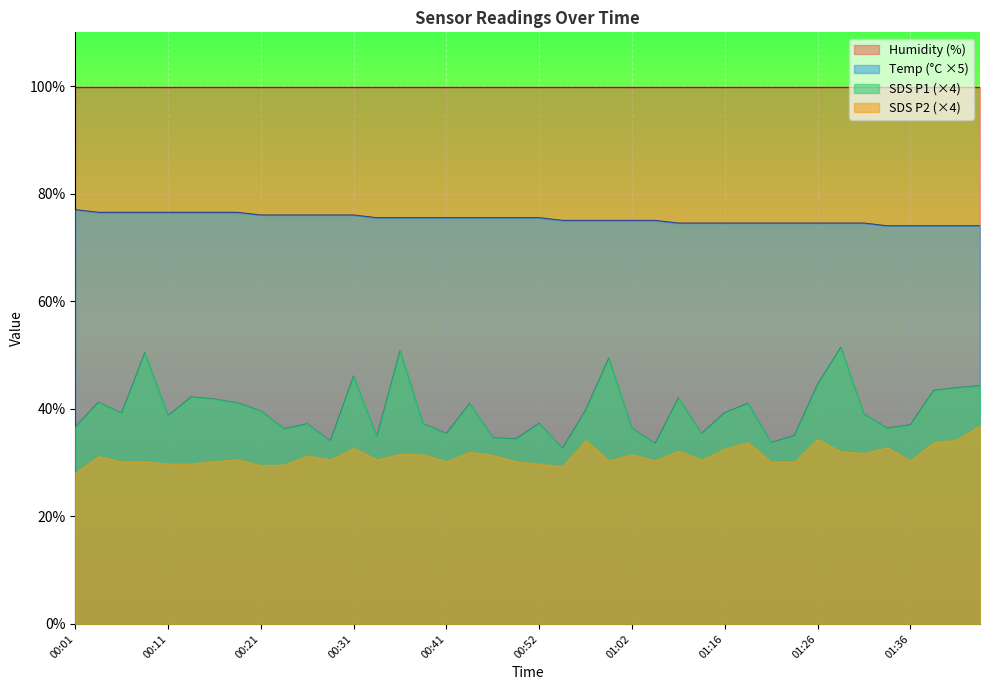

Rank the series at 00:41 from highest to lowest value.

Humidity (%), Temp (°C ×5), SDS P1 (×4), SDS P2 (×4)